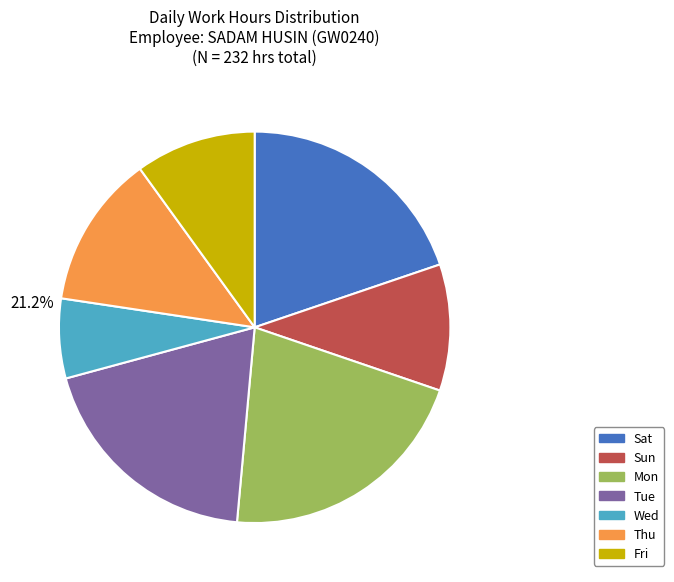

Is there a majority slice in this chart?

No